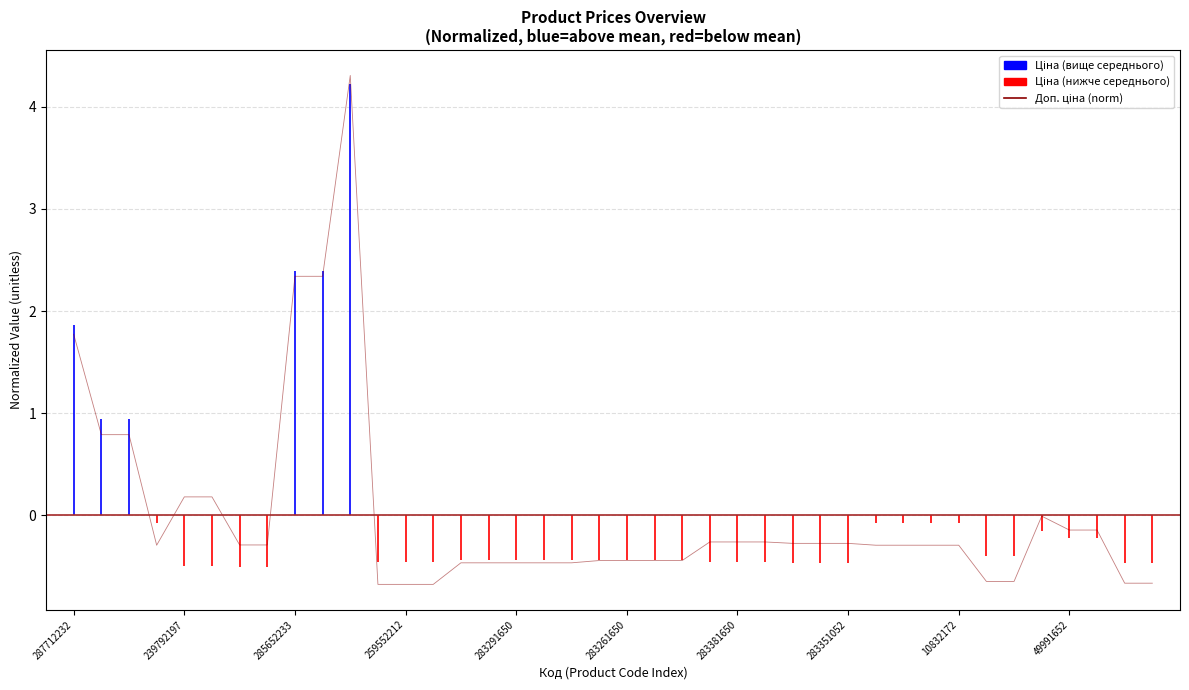

What is the change in value from 17 to 24?

+0.2